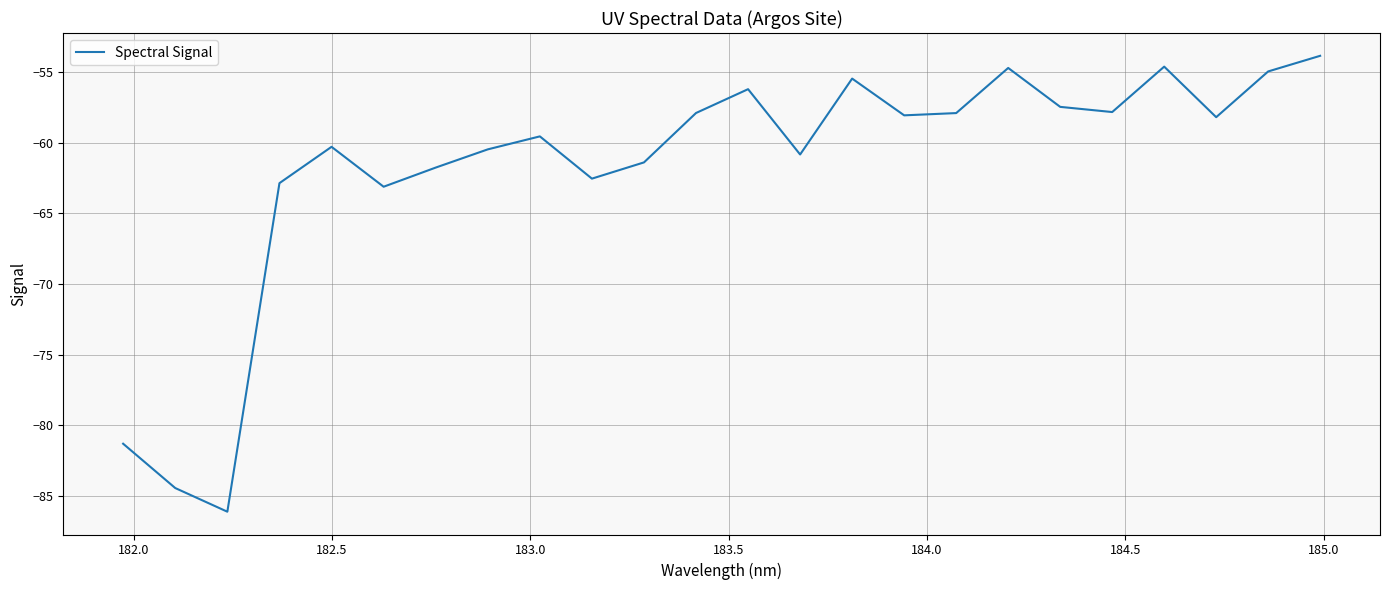

What is the maximum value shown in the chart?

-53.8